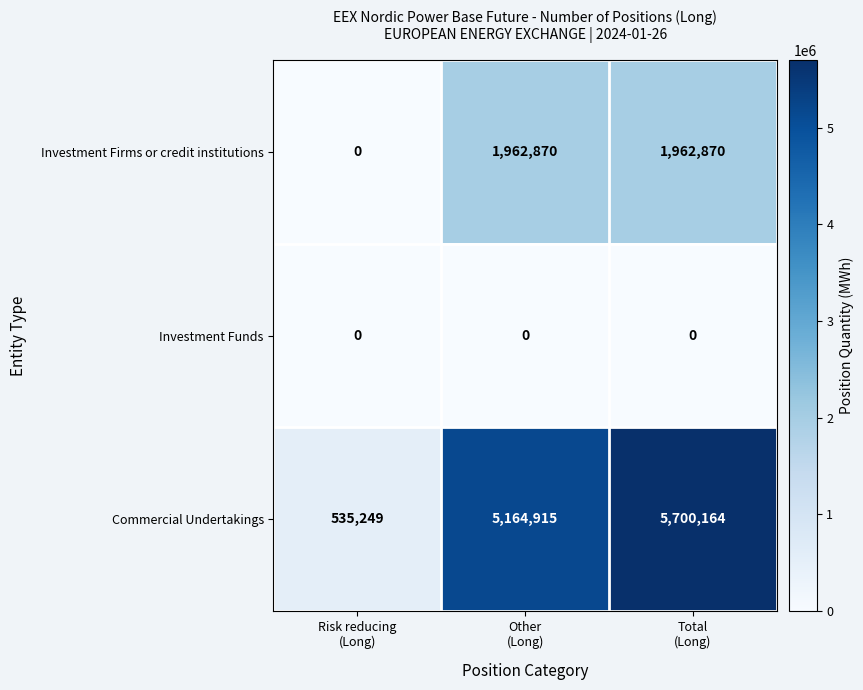

How many values in the Commercial Undertakings series are below 5164915?

1